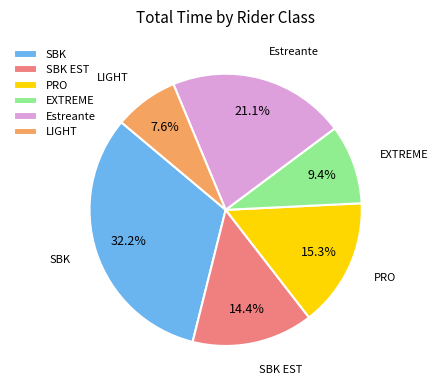

Rank the categories by value from lowest to highest.

LIGHT, EXTREME, SBK EST, PRO, Estreante, SBK